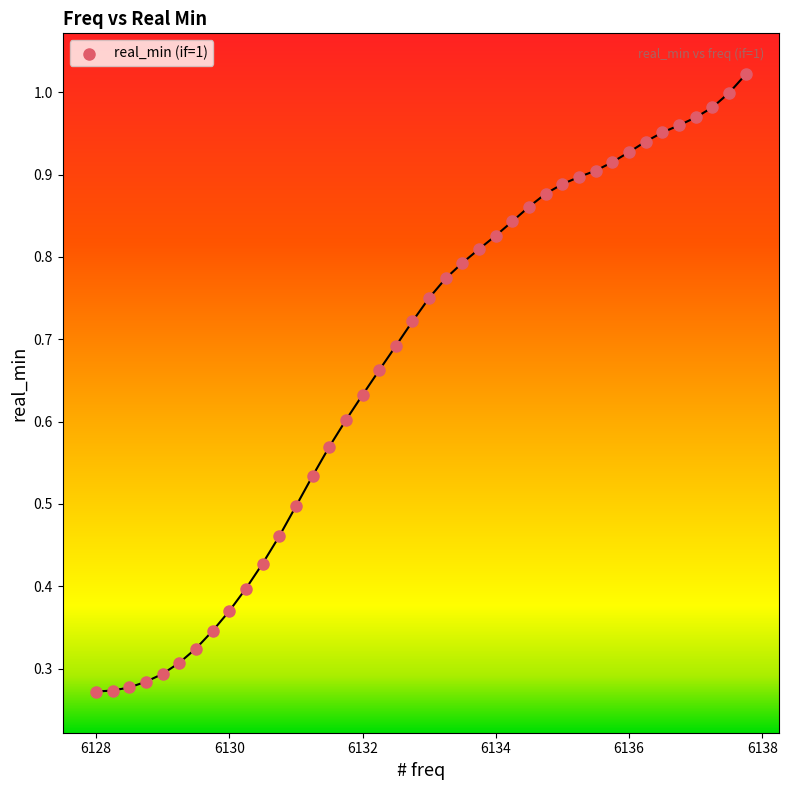

What is the range of X values (max minus min)?

9.8